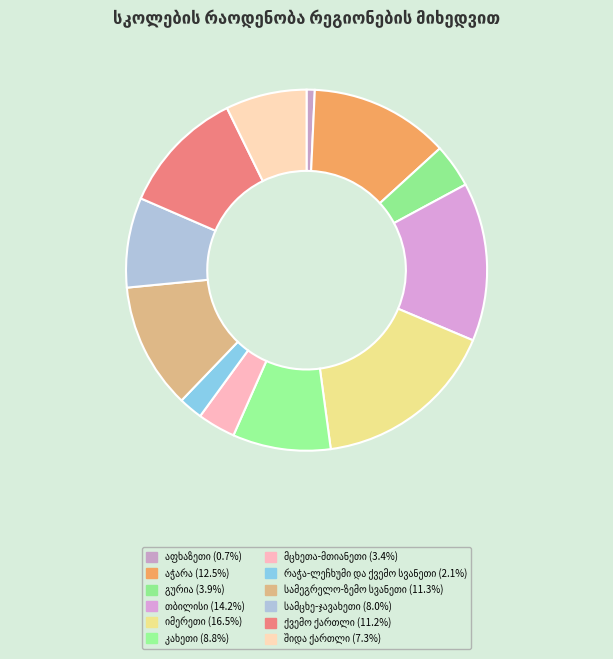

How many slices are in this pie chart?

12